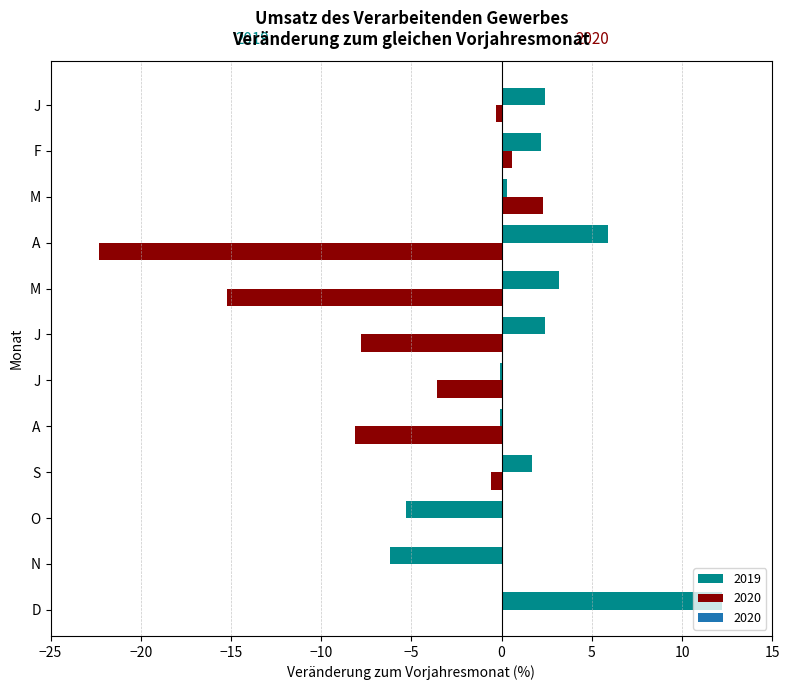

The chart shows a value of -10.2 at N. True or false?

False